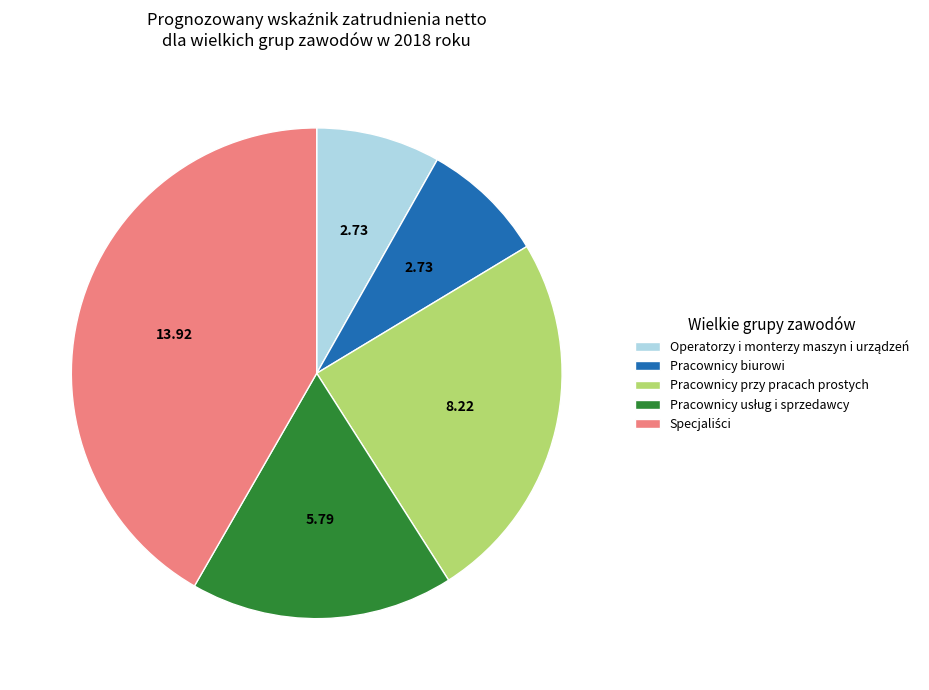

Does Pracownicy biurowi account for over 50% of the chart?

No